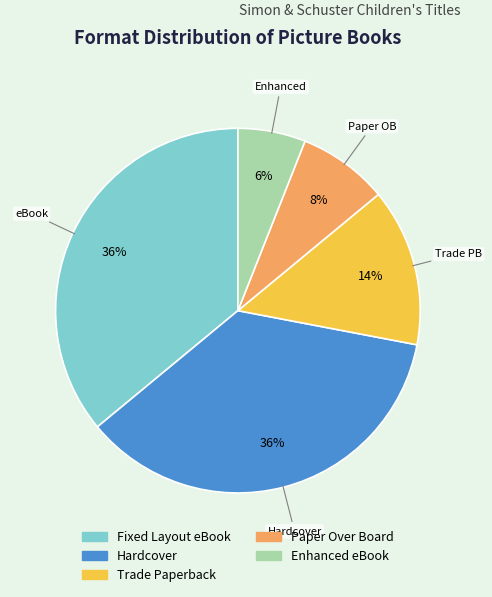

What is the ratio of the value at Trade Paperback to the value at Hardcover?

0.4